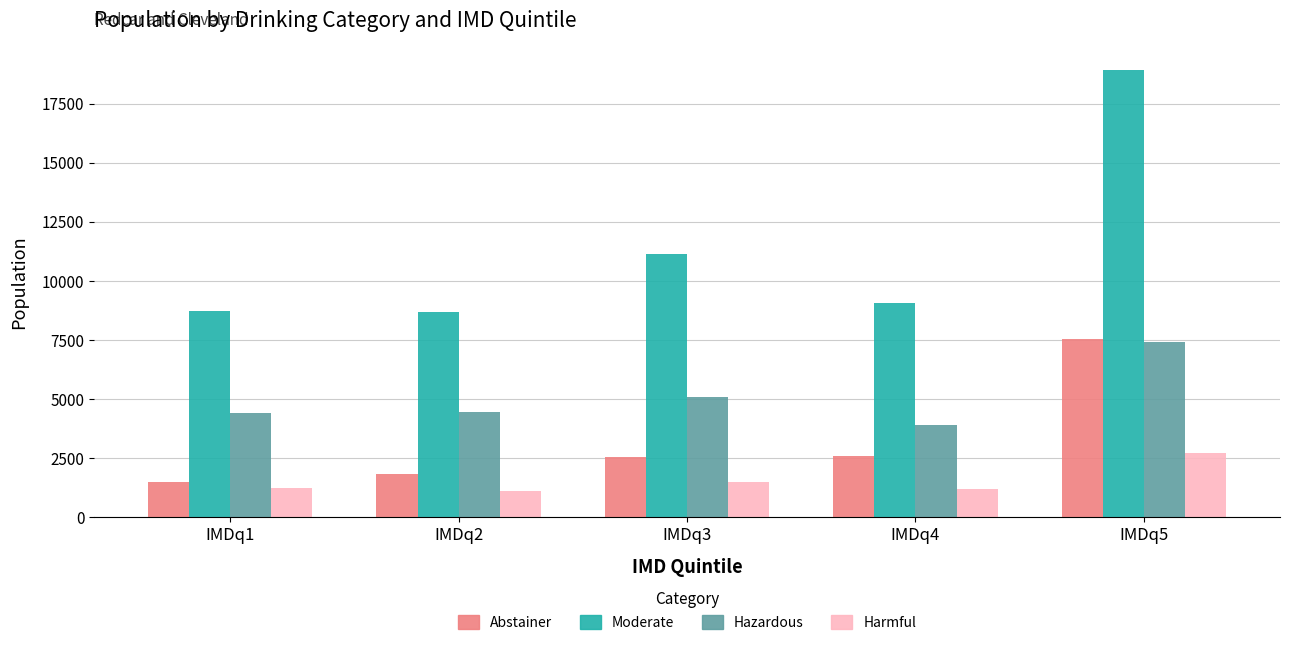

What is the difference between the Moderate values at IMDq2 and IMDq3?

2454